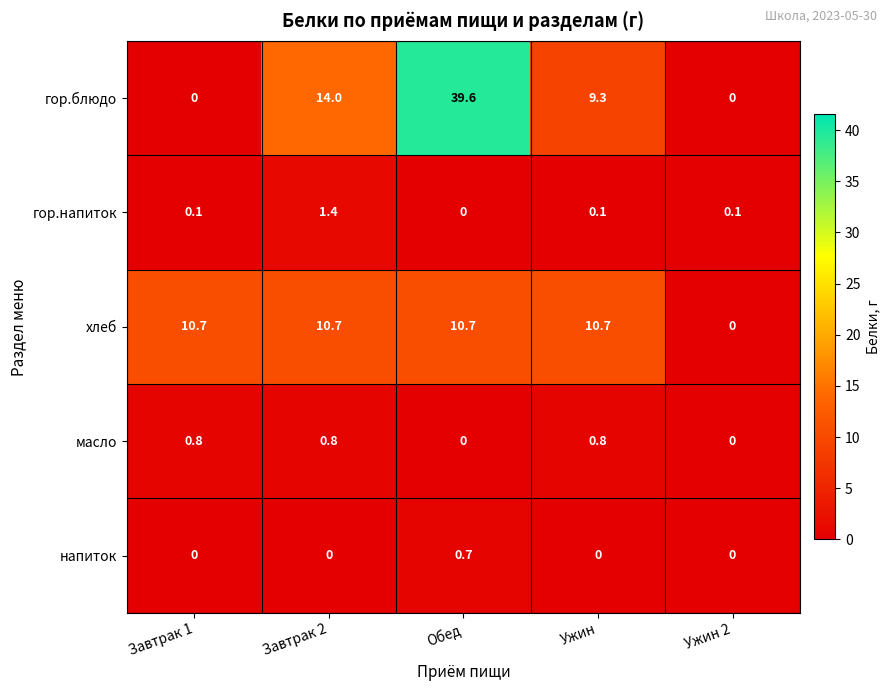

What is the difference between the highest and lowest values at Завтрак 2?

14.0